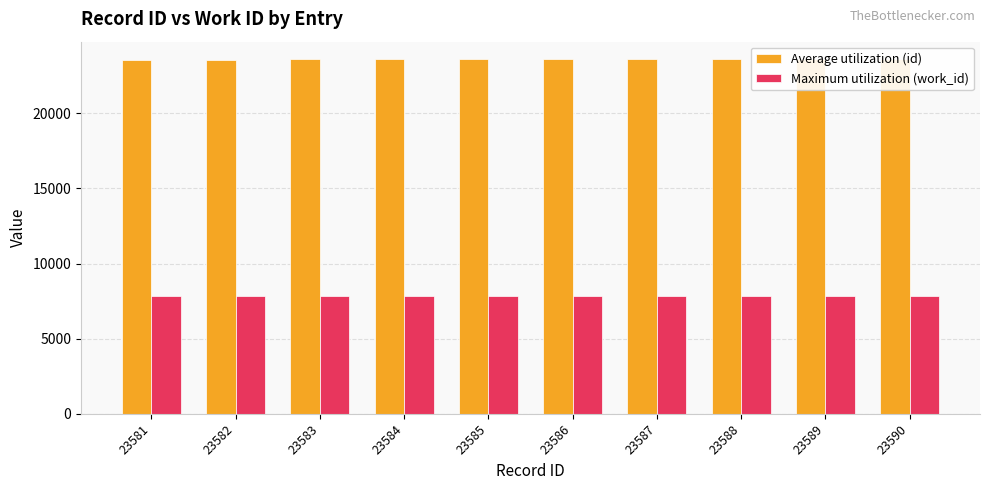

Between 23586 and 23587, which is larger?

23587